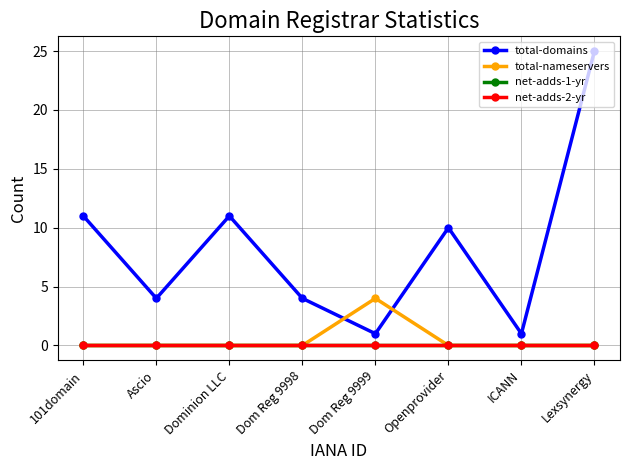

Does the chart have visible grid lines?

Yes